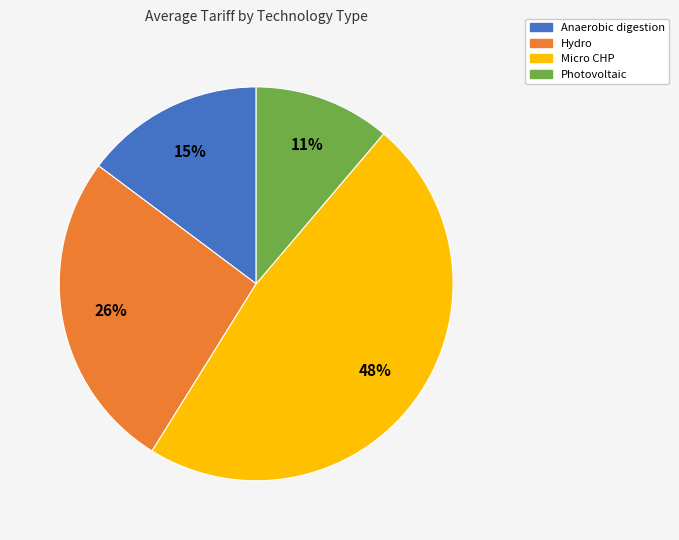

What percentage is the Hydro slice, to the nearest percent?

26%